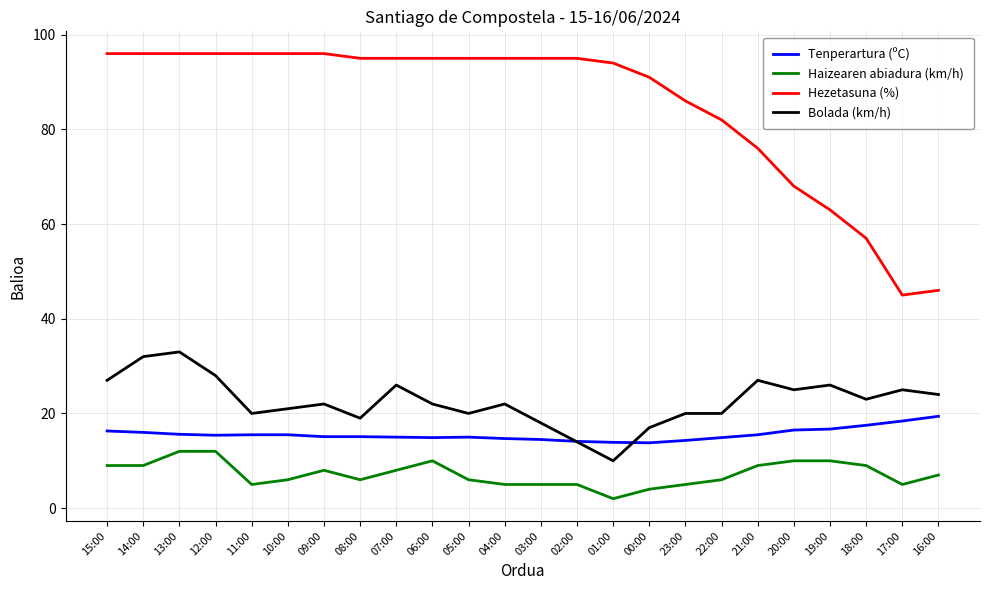

What is the sum of the Tenperartura (ºC) values at 08:00 and 11:00?

30.6